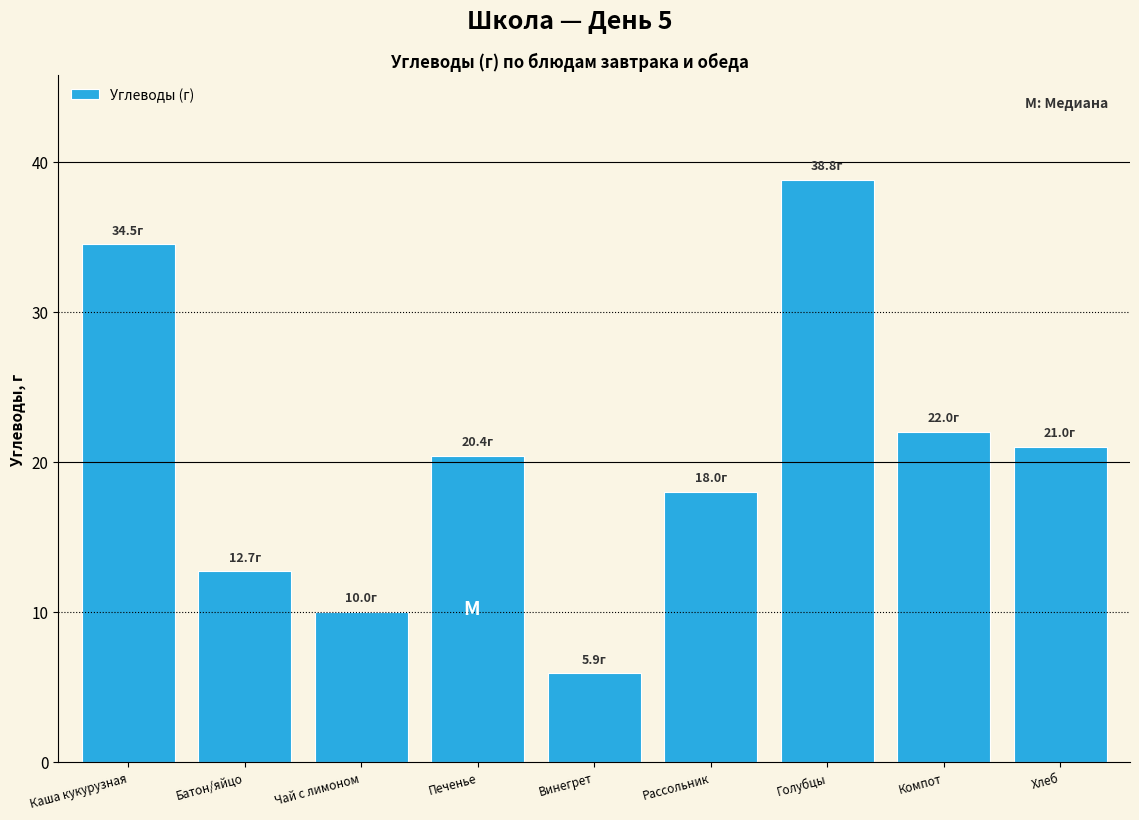

Reading right to left, extract all data points from this chart.

Хлеб=21.0	Компот=22.0	Голубцы=38.8	Рассольник=18.0	Винегрет=5.9	Печенье=20.4	Чай с лимоном=10.0	Батон/яйцо=12.7	Каша кукурузная=34.5